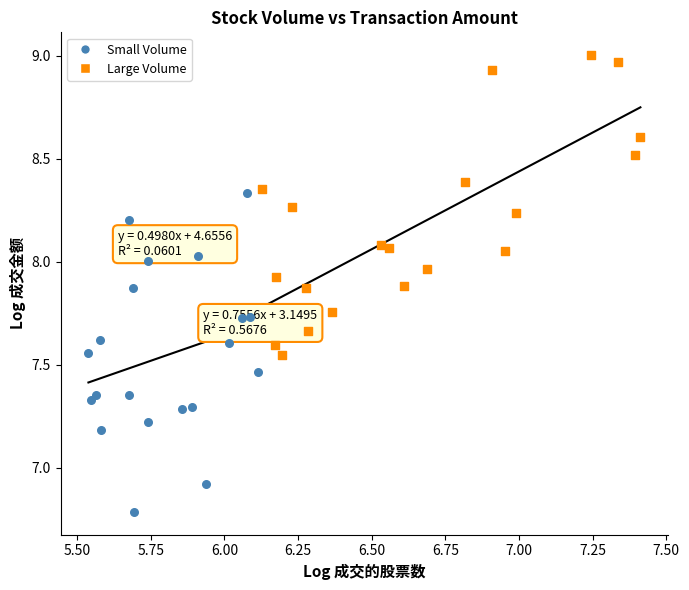

Which series reaches the maximum Y coordinate?

Large Volume